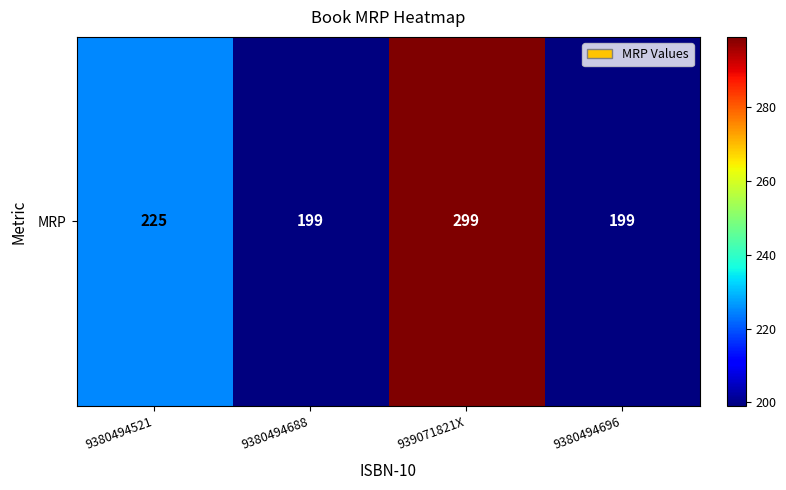

Is it true that the value at 939071821X is 299?

True